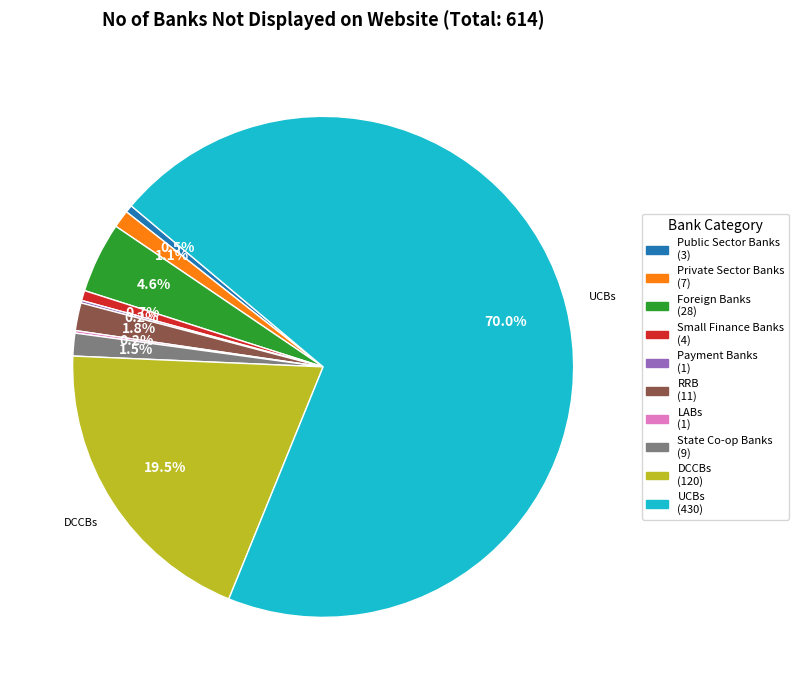

Does any single category account for the majority?

Yes